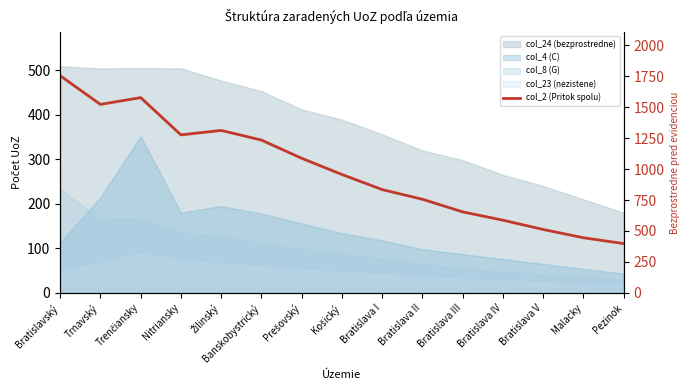

What is the maximum value shown in the chart?

1754